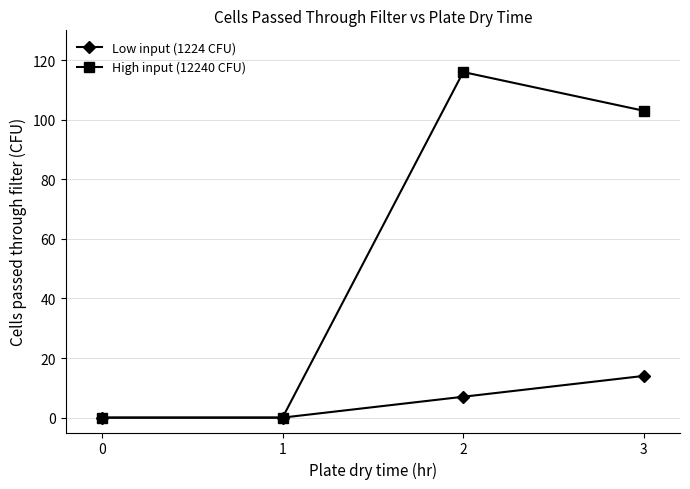

Reading left to right, extract all data points from this chart.

Low input (1224 CFU): 0	0	7	14
High input (12240 CFU): 0	0	116	103